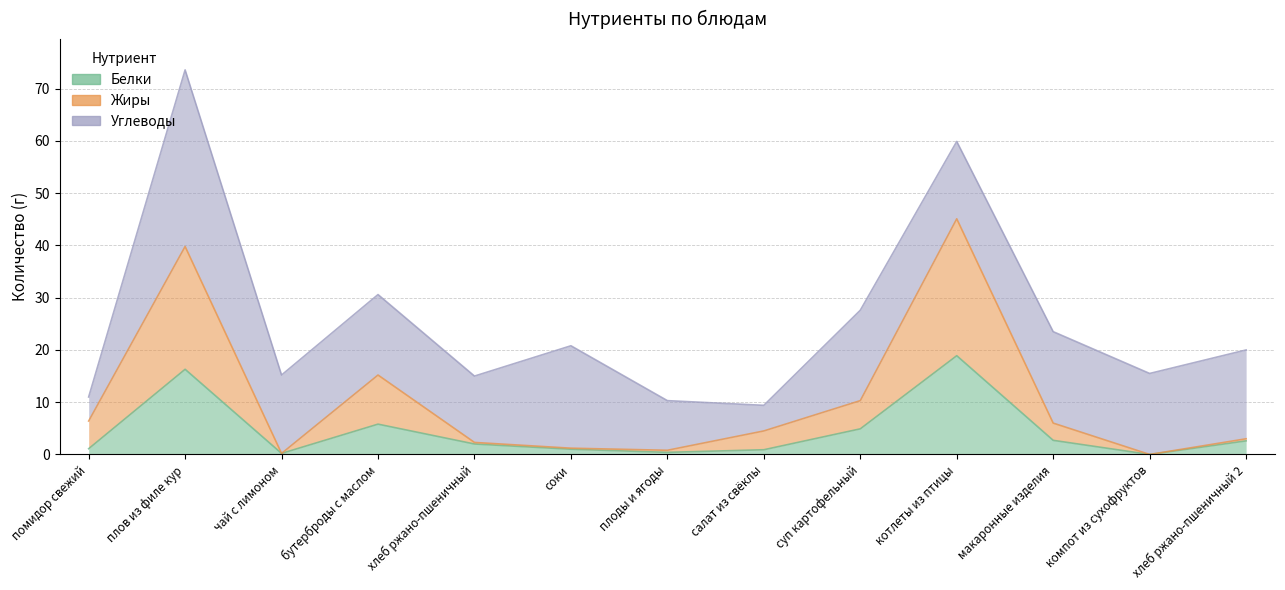

What is the label of the 1st point from the right?

хлеб ржано-пшеничный 2